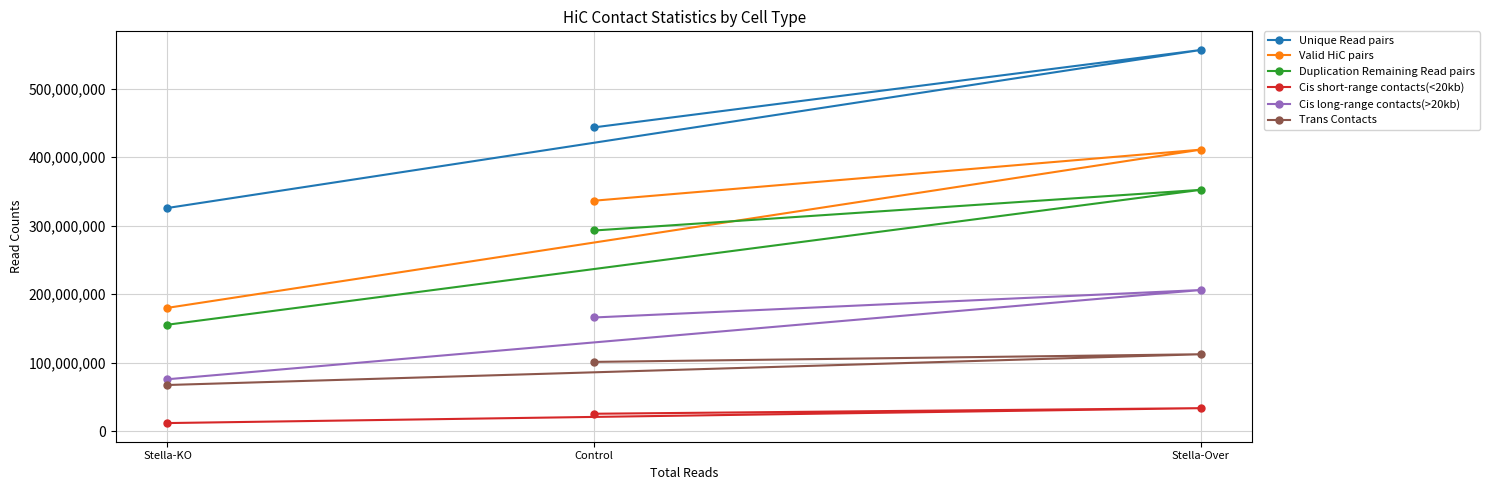

The Cis long-range contacts(>20kb) series shows 306217084 at Stella-Over. True or false?

False